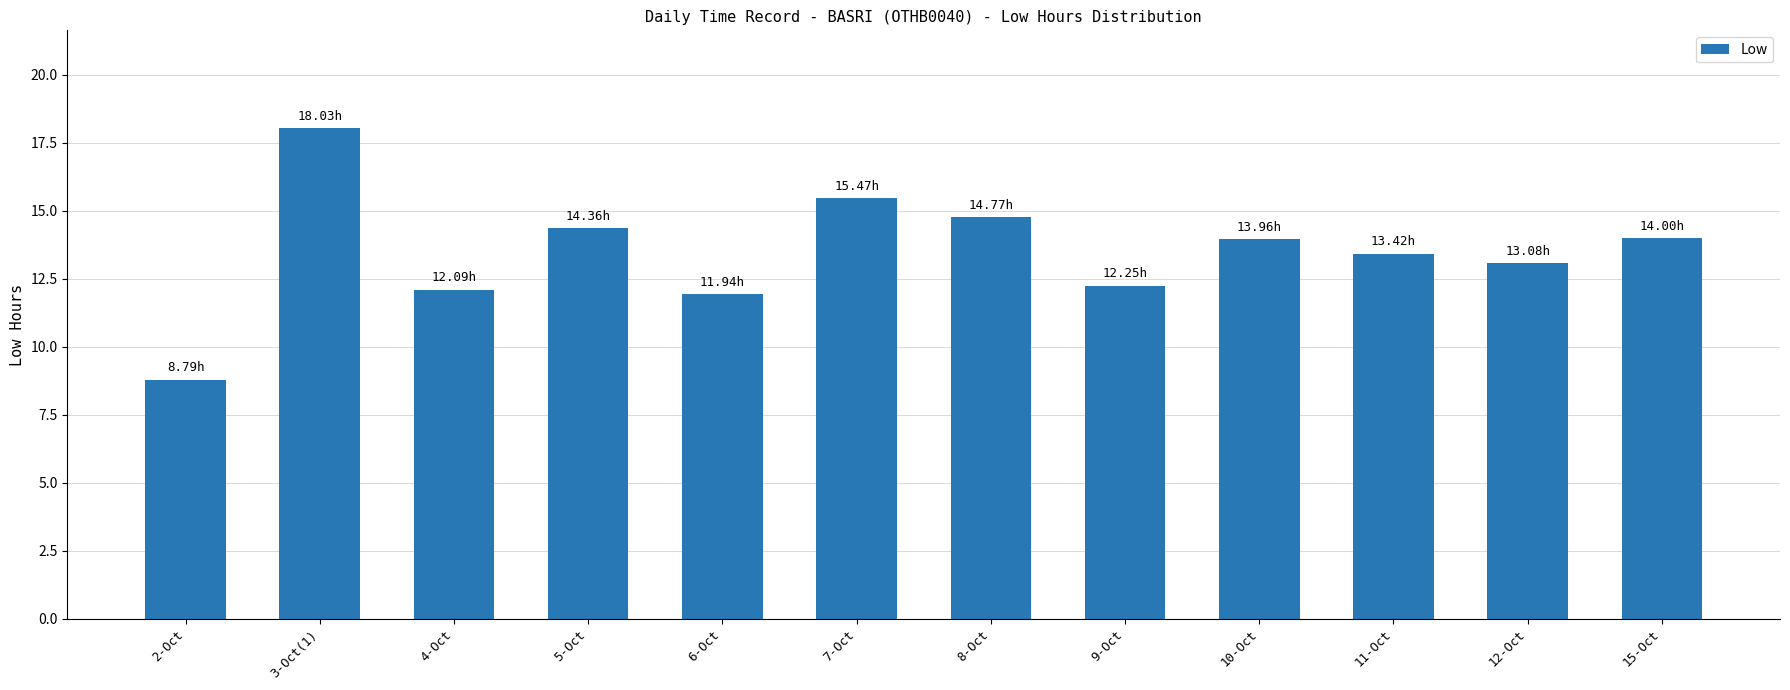

What is the label of the 5th bar from the right?

9-Oct